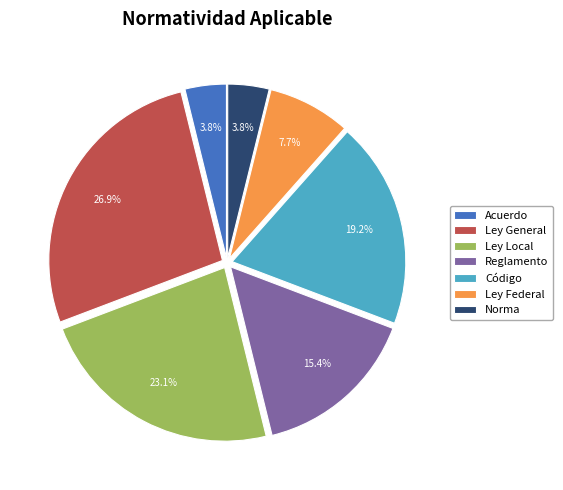

To the nearest percent, what is the difference between the Ley Local and Acuerdo slice percentages?

19%